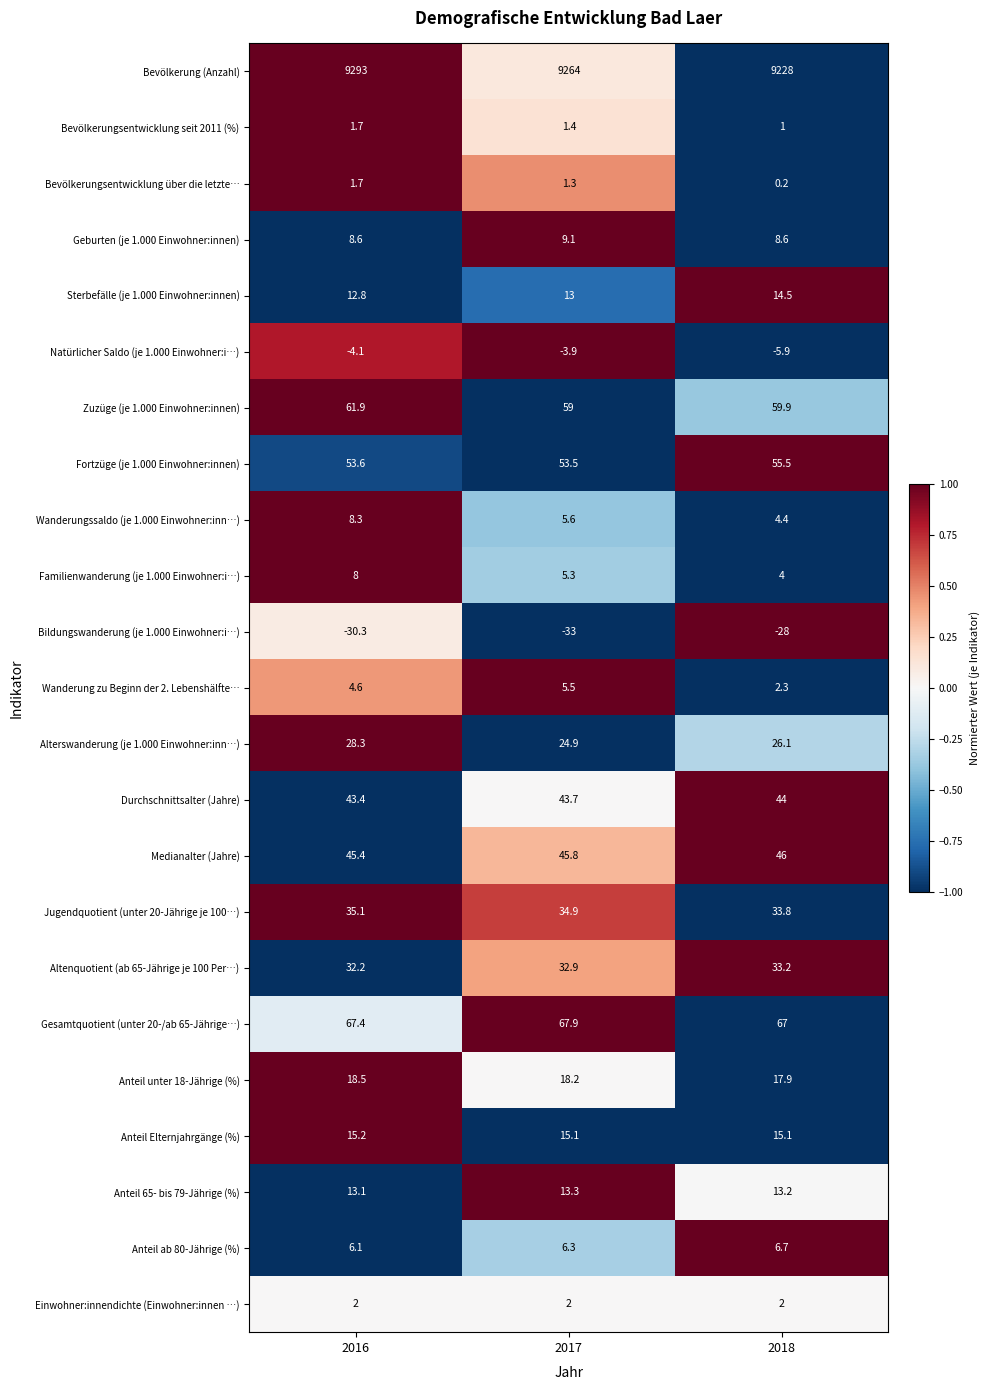

Count the number of categories in the chart.

3